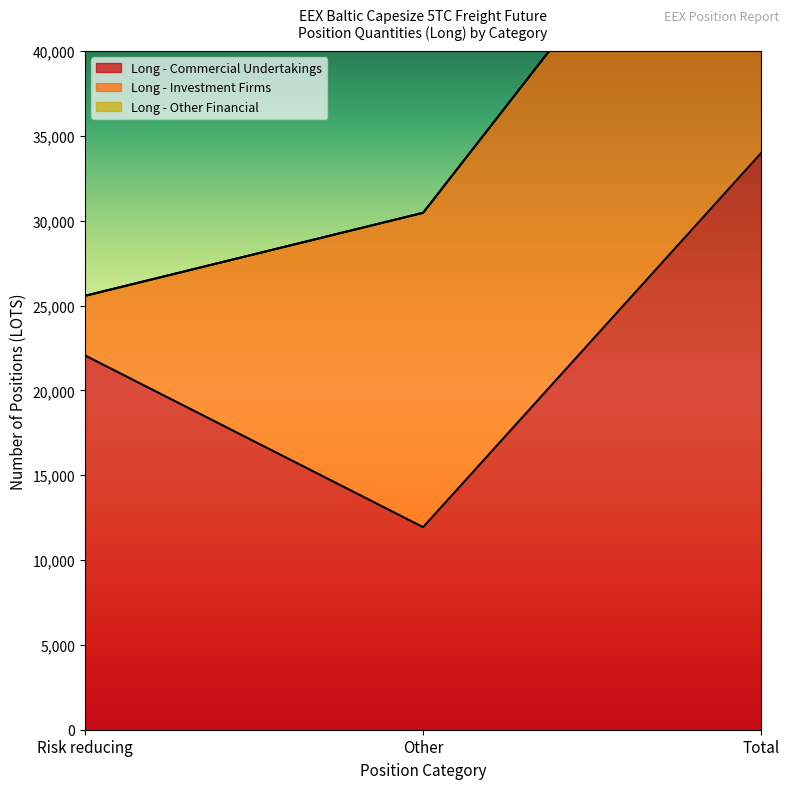

Which series has the largest range (max minus min)?

Long - Commercial Undertakings